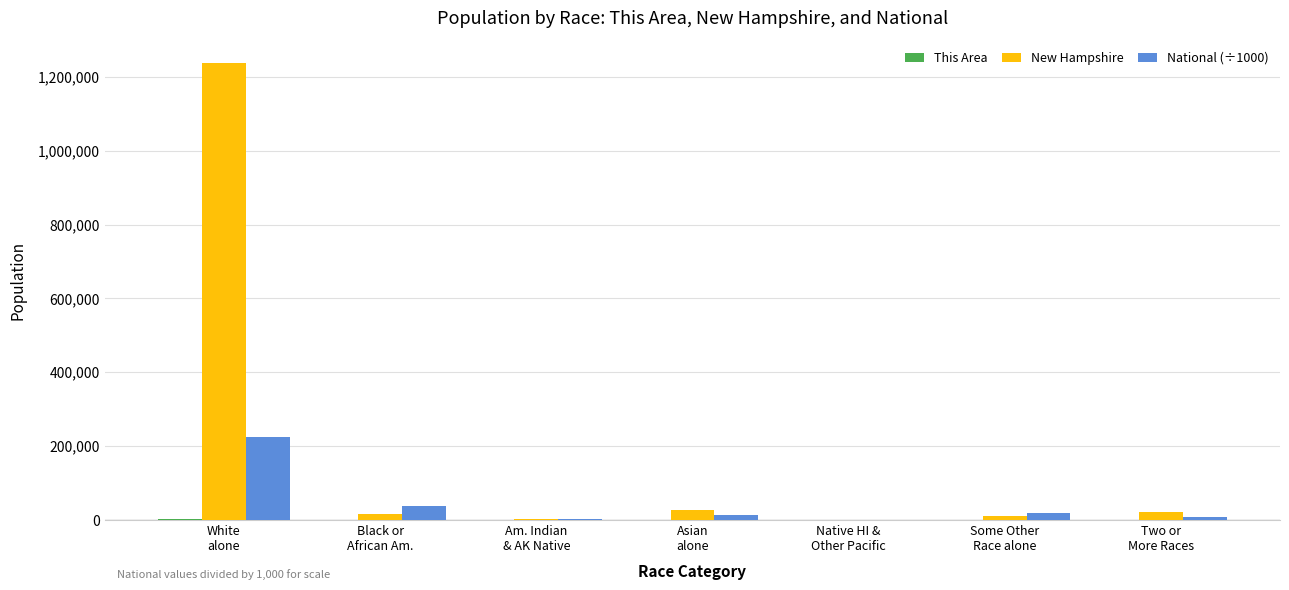

What is the sum of all National (÷1000) values?

308745.5